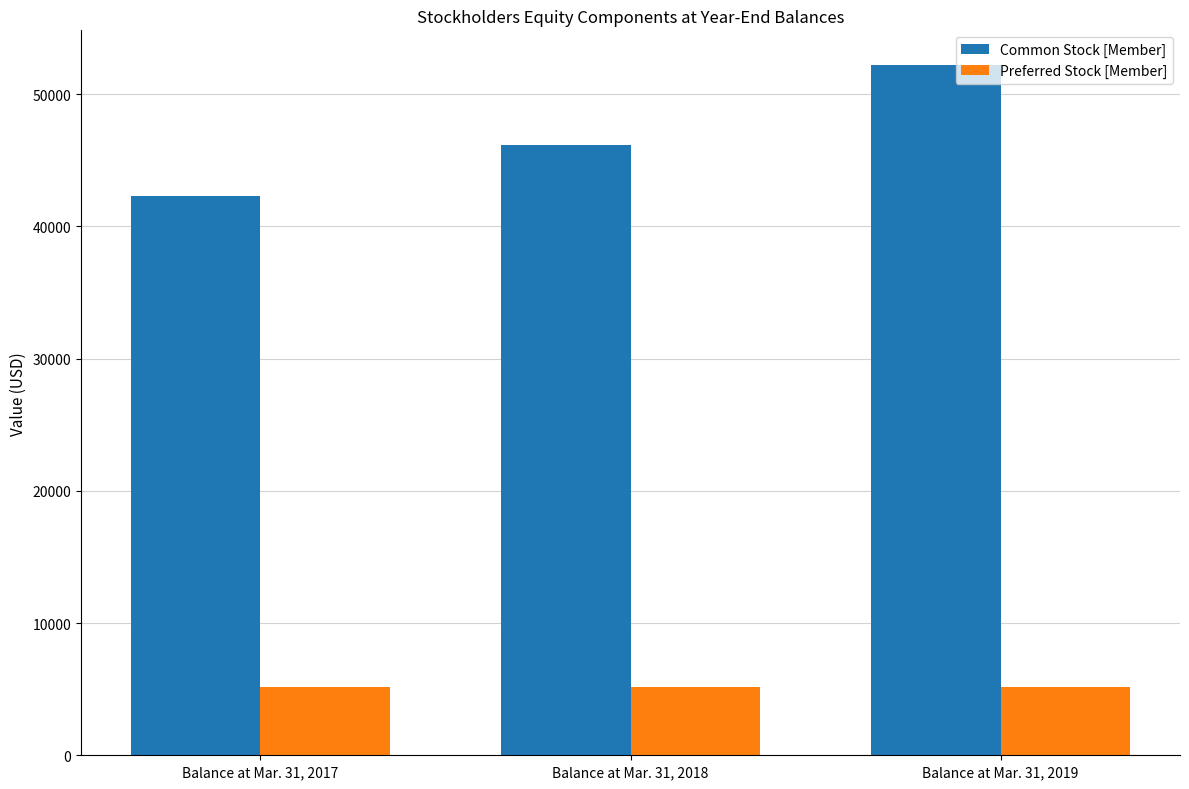

What are all the series names shown in the legend?

Common Stock [Member], Preferred Stock [Member]